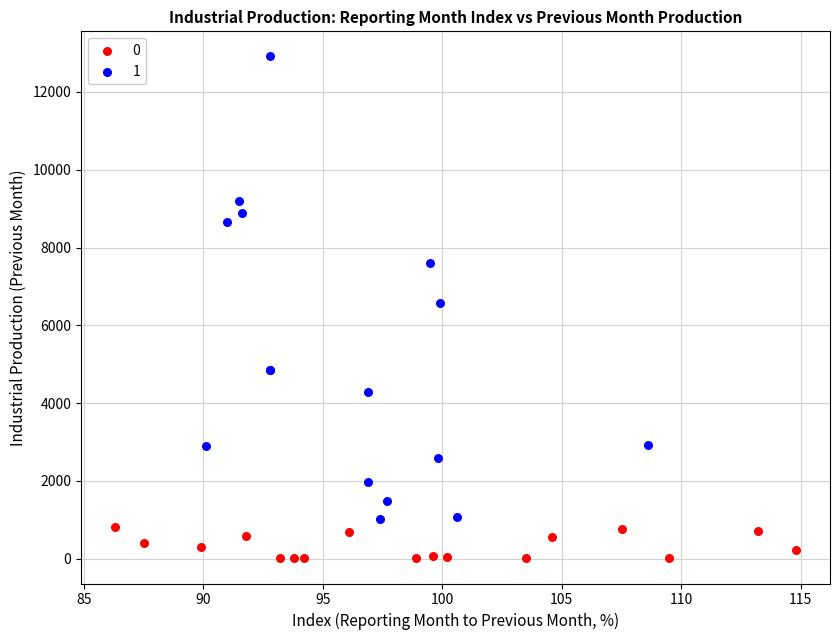

Which series has the widest spread of Y values?

1